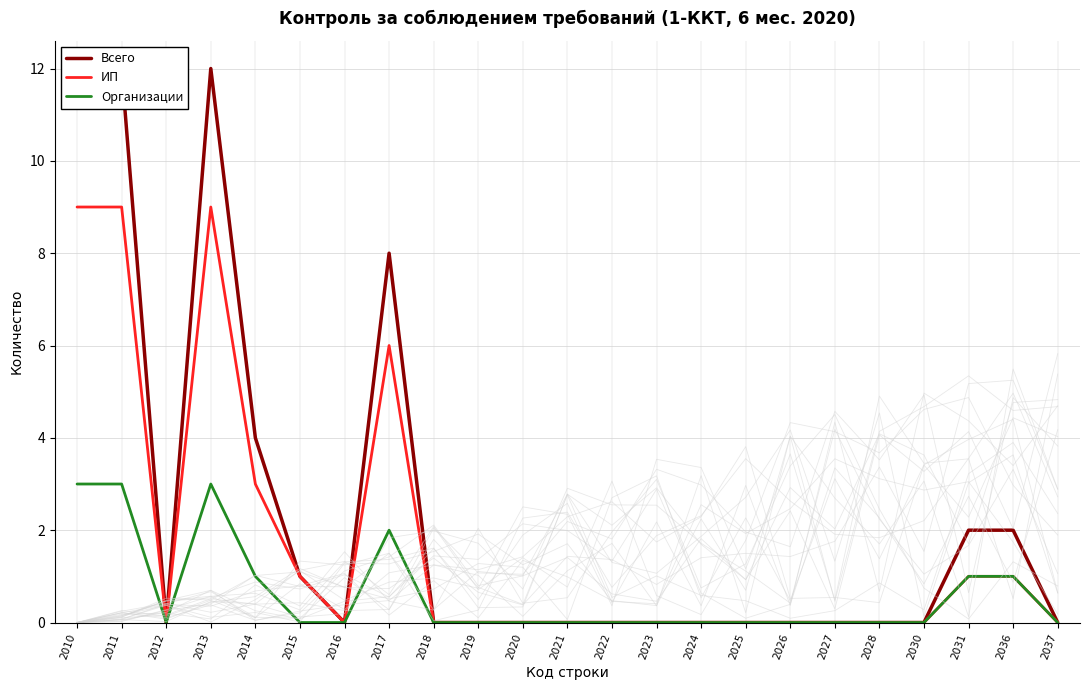

The Всего series shows -6 at 2037. True or false?

False